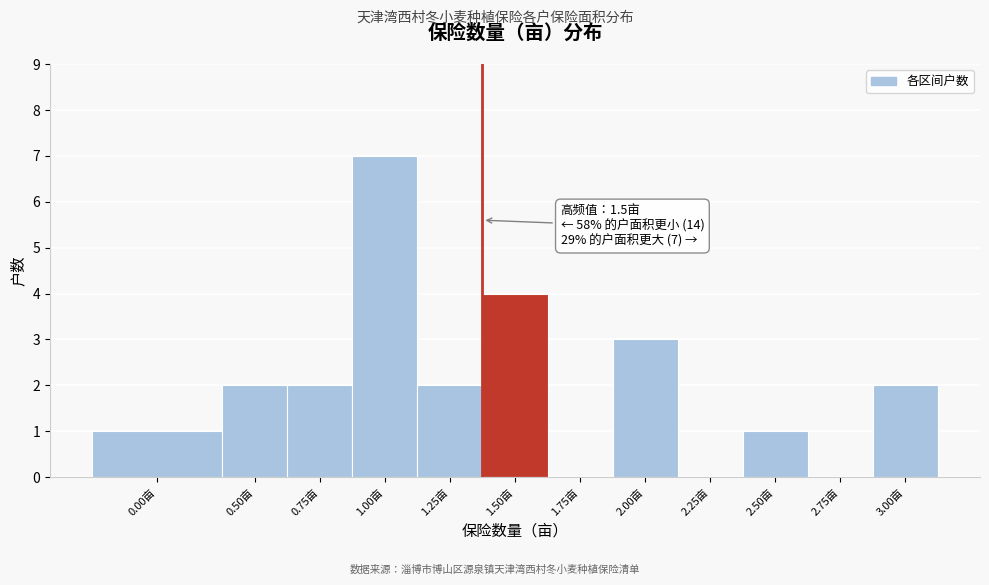

Reading left to right, what are all the values shown in this chart?

0.00亩=1	0.50亩=2	0.75亩=2	1.00亩=7	1.25亩=2	1.50亩=4	1.75亩=0	2.00亩=3	2.25亩=0	2.50亩=1	2.75亩=0	3.00亩=2